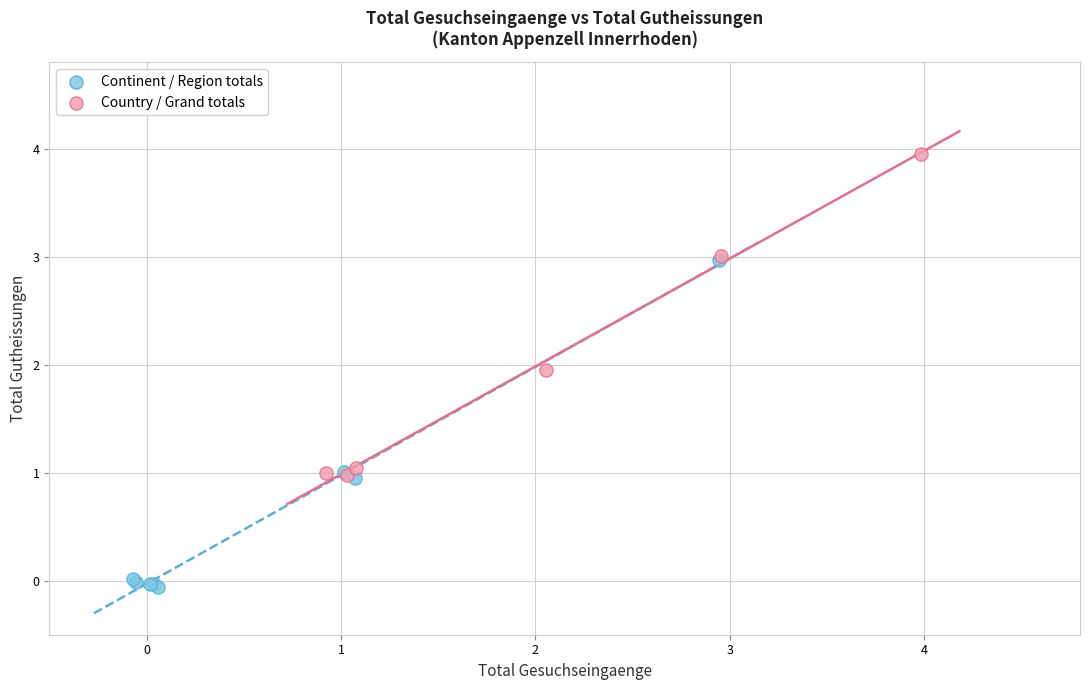

Which series reaches the maximum Y coordinate?

Country / Grand totals